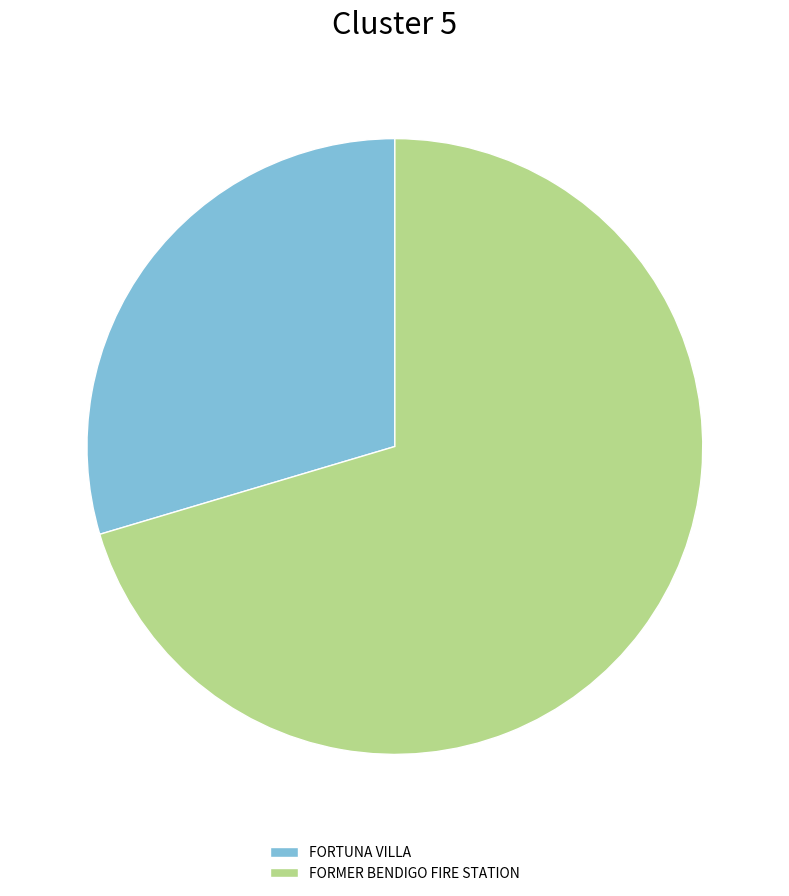

Is there any slice that represents more than half of the pie?

Yes